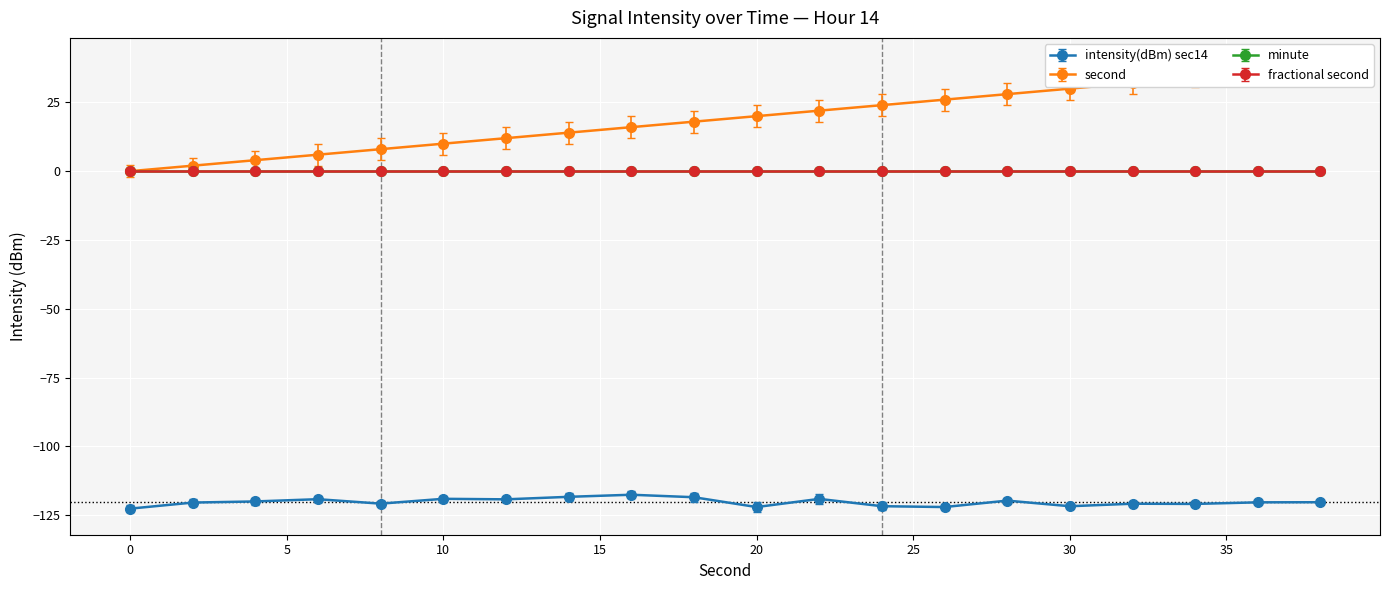

True or false: second and intensity(dBm) cross at least once.

False